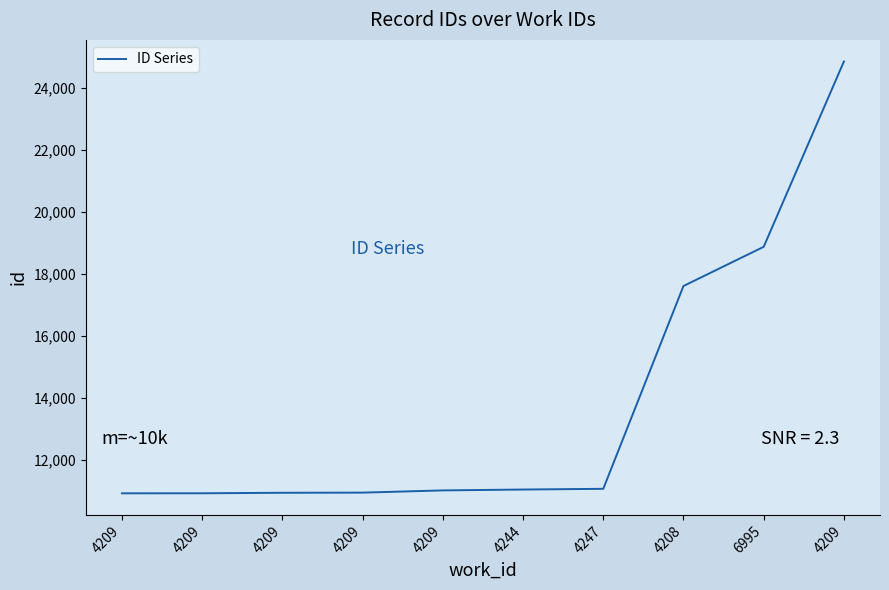

Is it true that the value at 4209 is 17749?

False